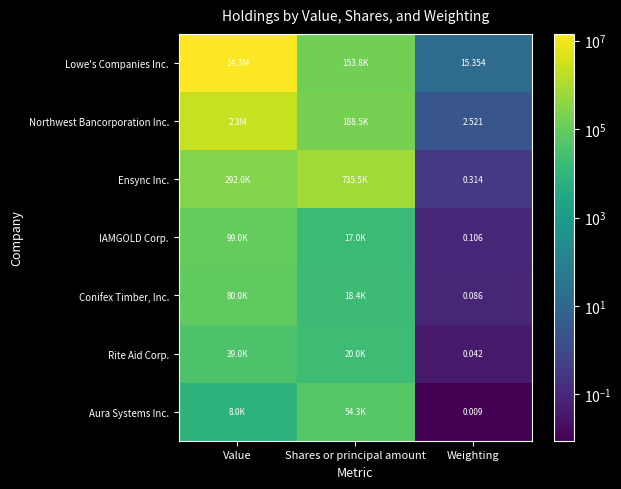

Is it true that Aura Systems Inc. equals 0.0 at Weighting?

False